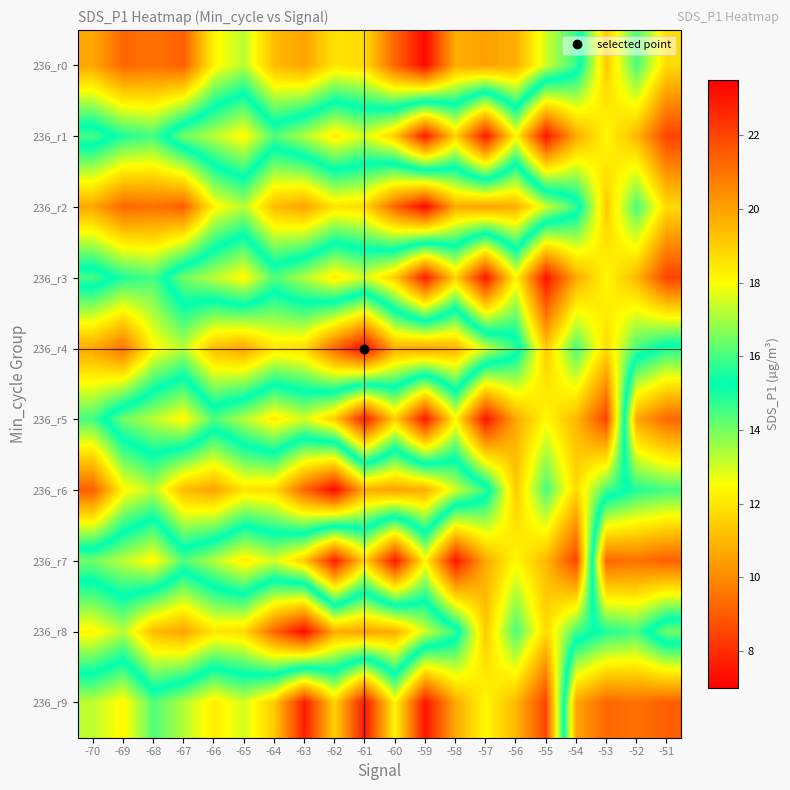

What is the spread (max minus min) of values at -57?

12.6